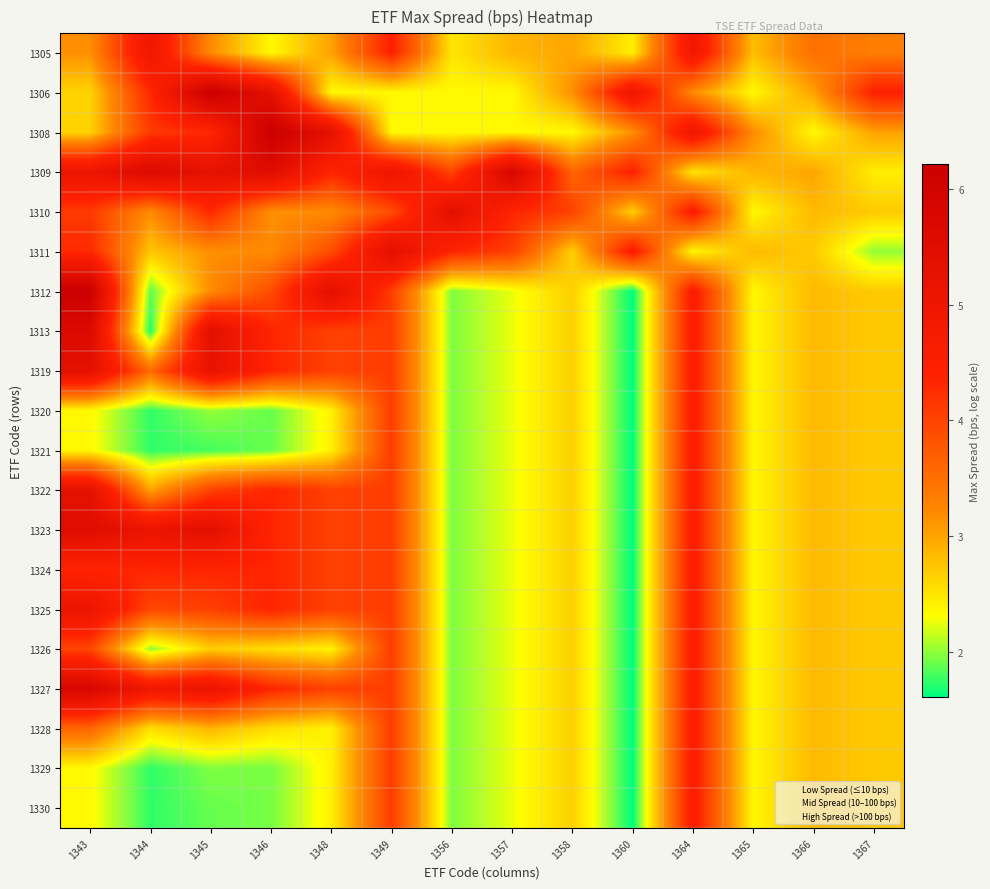

Count the number of categories in the chart.

14